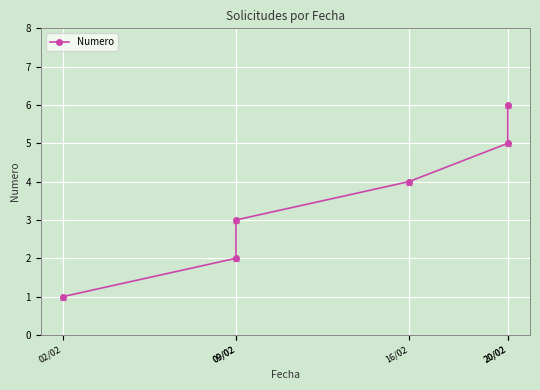

Reading right to left, list all the values displayed in this chart.

6	5	4	3	2	1